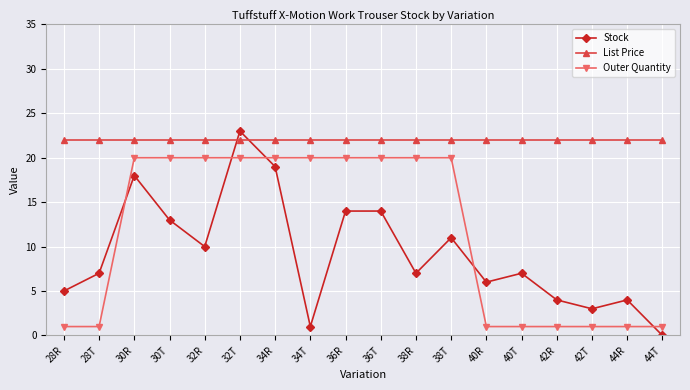

List the series in order of their overall mean, lowest first.

Stock, Outer Quantity, List Price